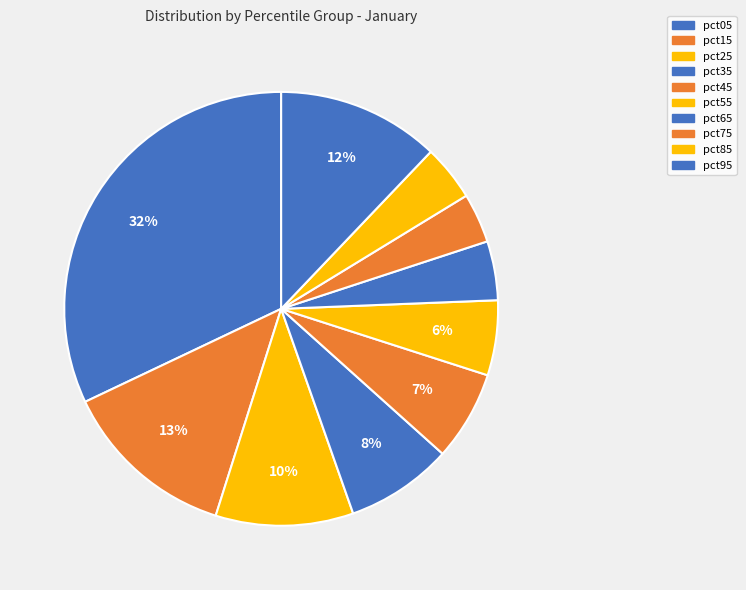

How many segments does this pie chart have?

10